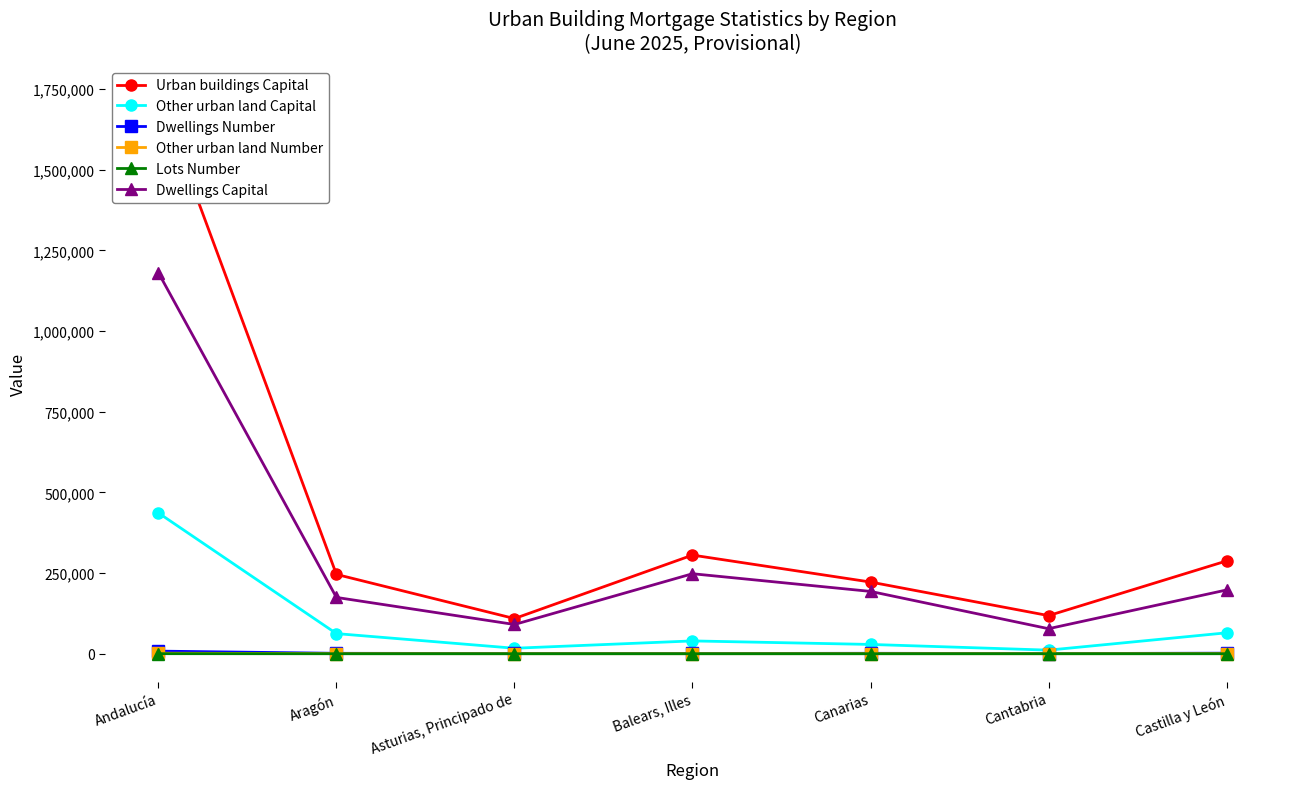

What is the label of the 5th point from the right?

Asturias, Principado de